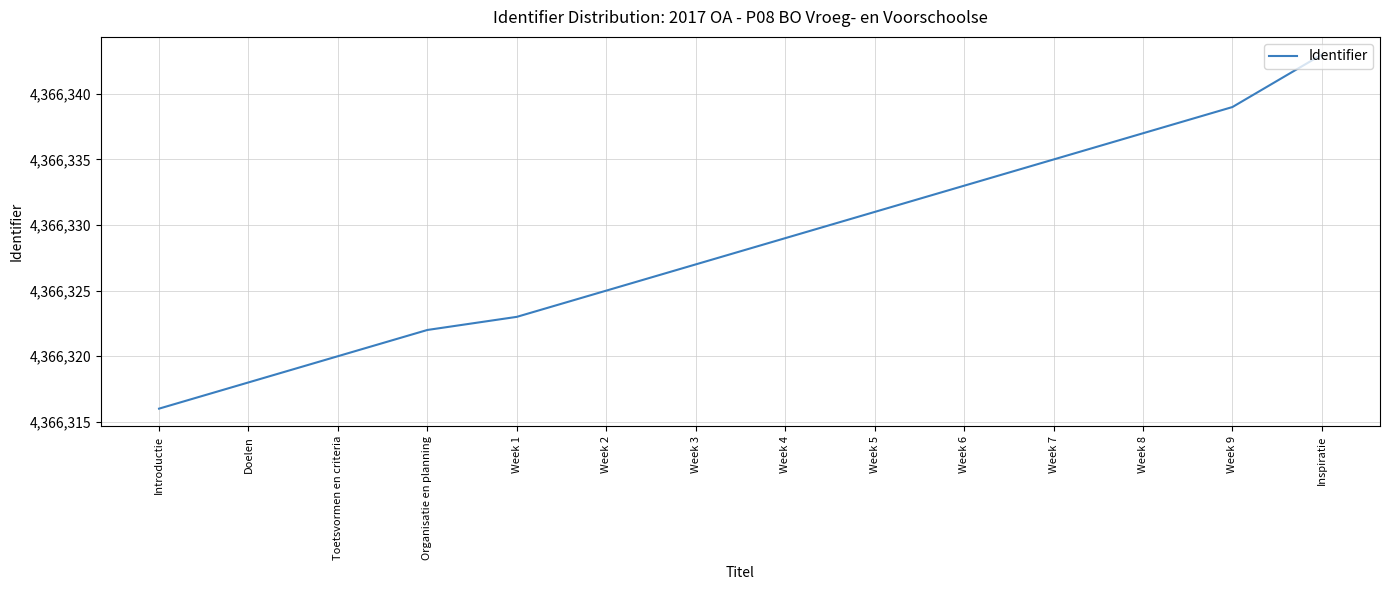

Rank the categories by value from lowest to highest.

Introductie, Doelen, Toetsvormen en criteria, Organisatie en planning, Week 1, Week 2, Week 3, Week 4, Week 5, Week 6, Week 7, Week 8, Week 9, Inspiratie